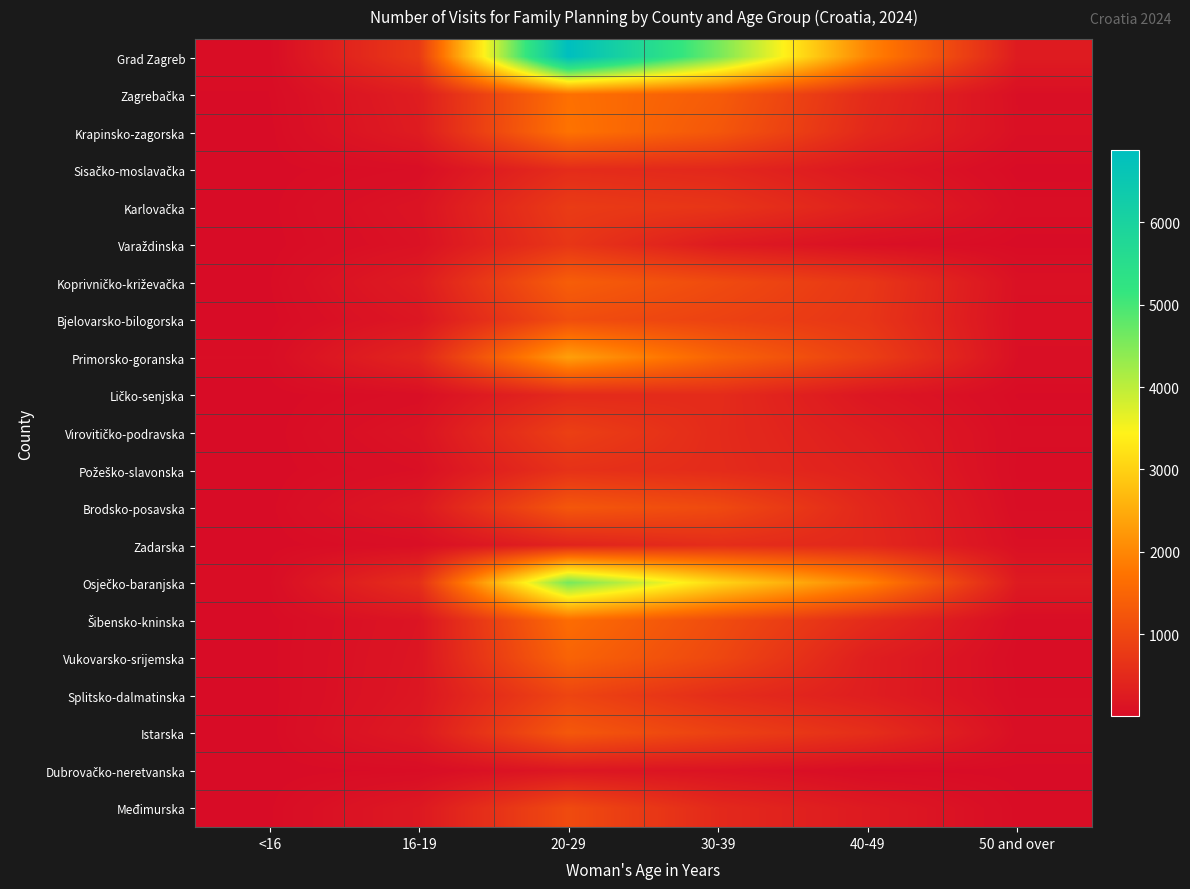

Which has a higher value, 30-39 or 50 and over?

30-39